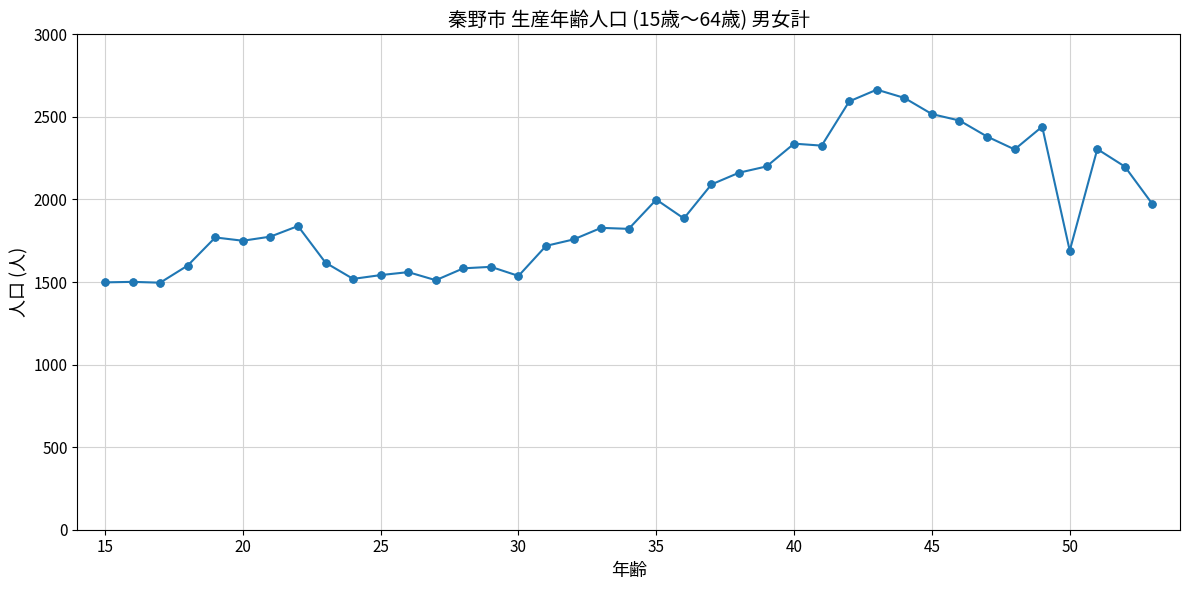

What is the greatest value displayed?

2665